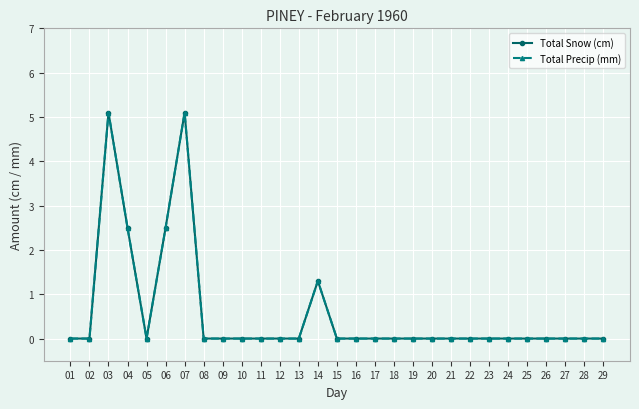

True or false: Total Snow (cm) and Total Precip (mm) intersect in this chart.

False